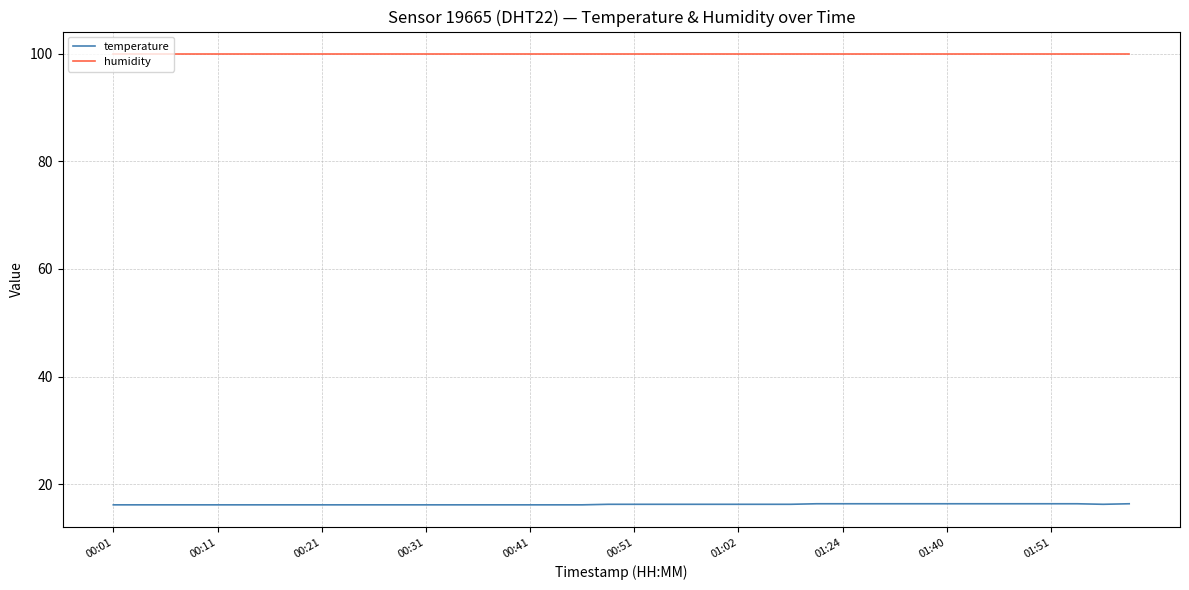

Rank the series by their average value, from highest to lowest.

humidity, temperature